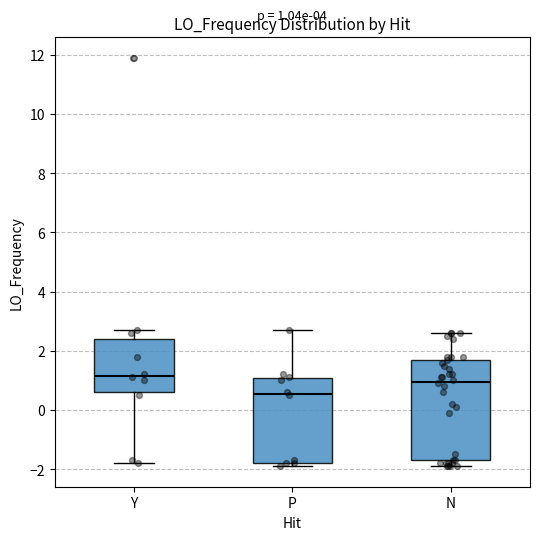

Which box's median line is the highest?

Y